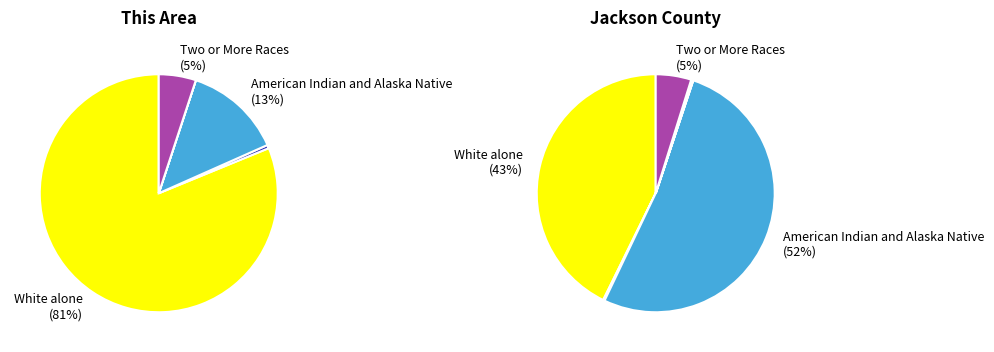

How many slices are in this pie chart?

7